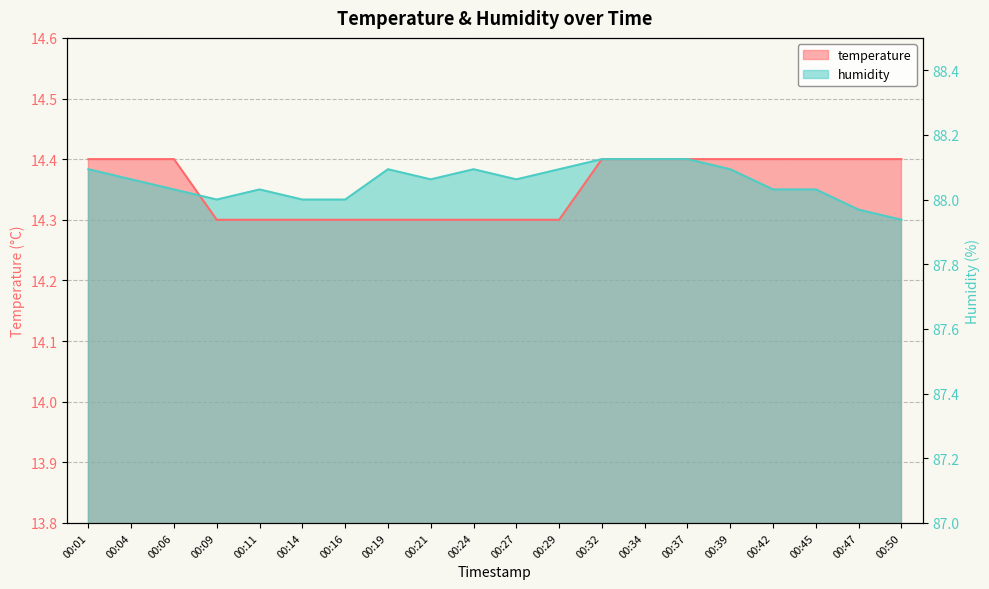

In humidity, how many points are higher than both neighbors (excluding endpoints)?

3